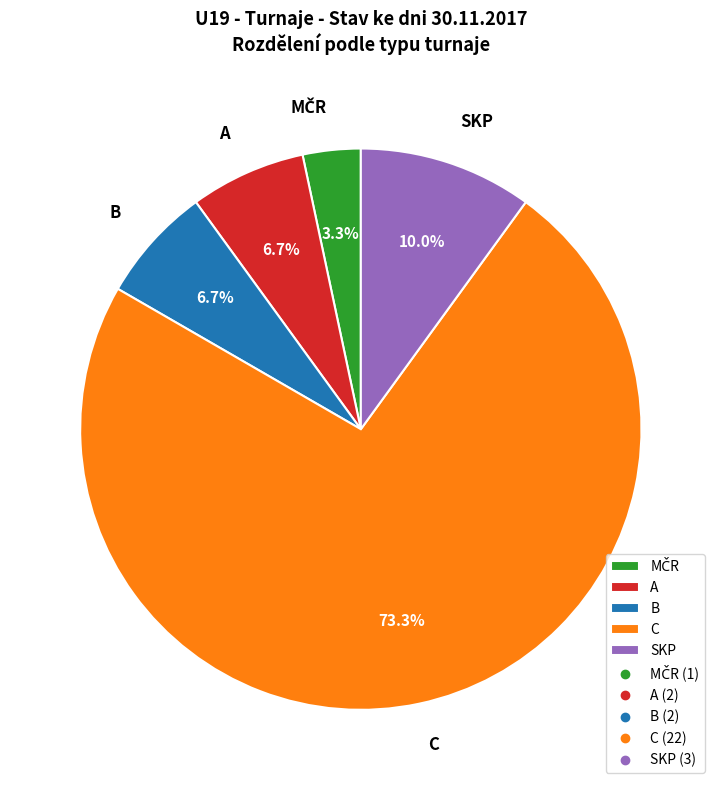

True or false: A accounts for 1% of the total.

False